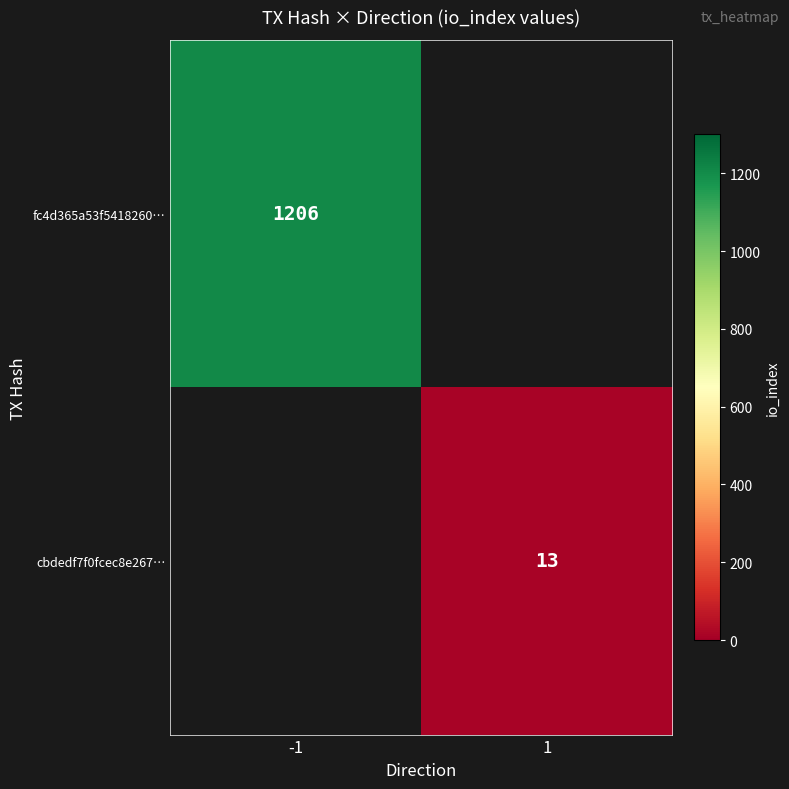

How many data points does each series have?

2